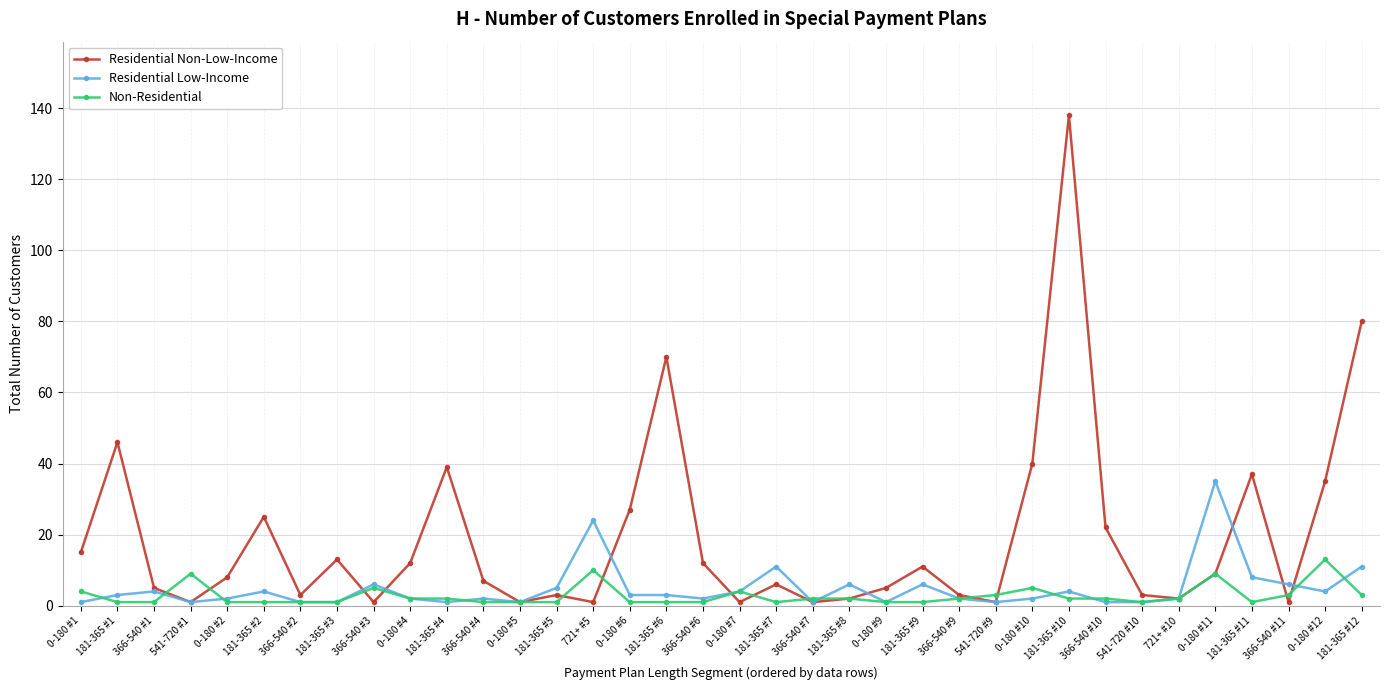

What is the greatest value displayed?

138